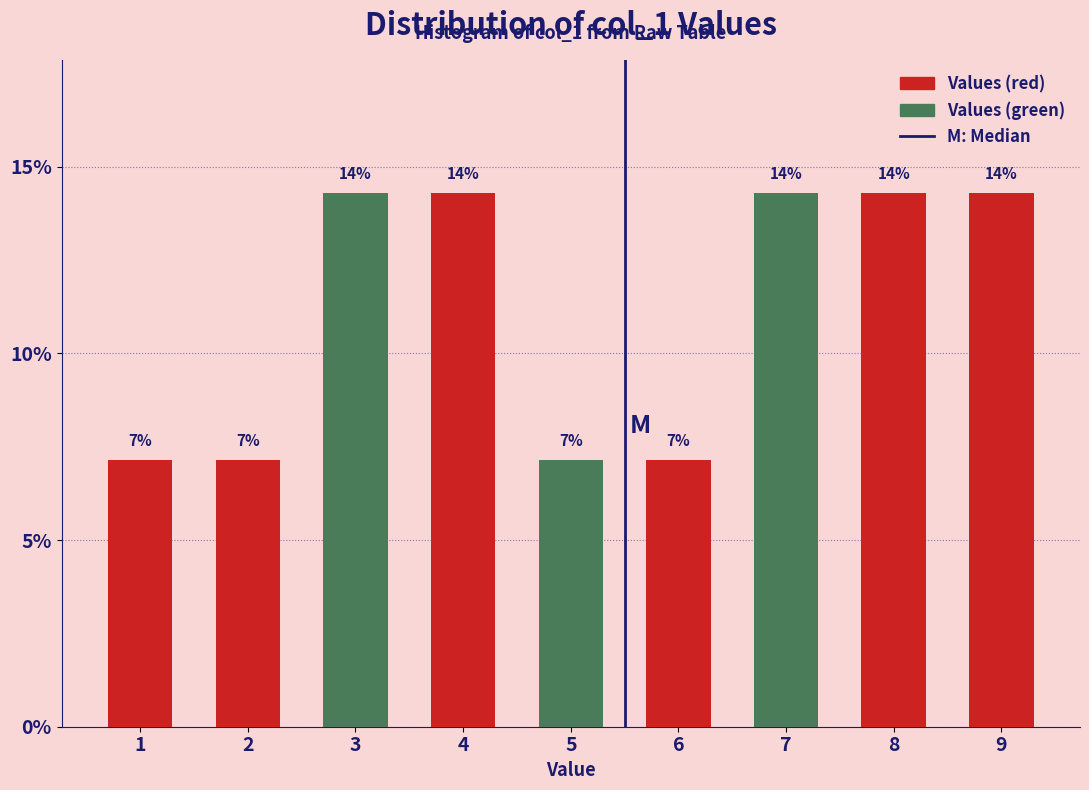

Does the chart contain any negative values?

No